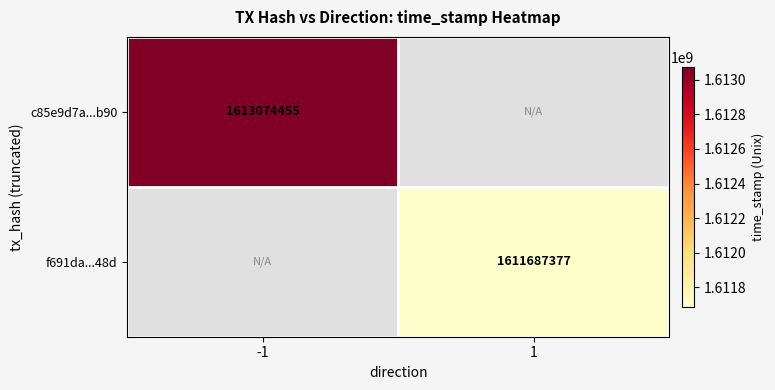

At how many categories does at least one series exceed 243321274?

2